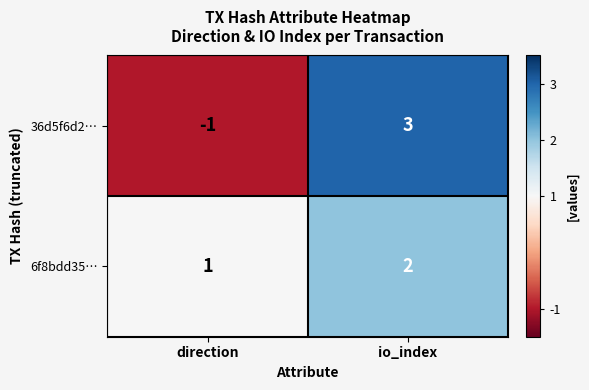

Which series has the largest total across all categories?

6f8bdd35…